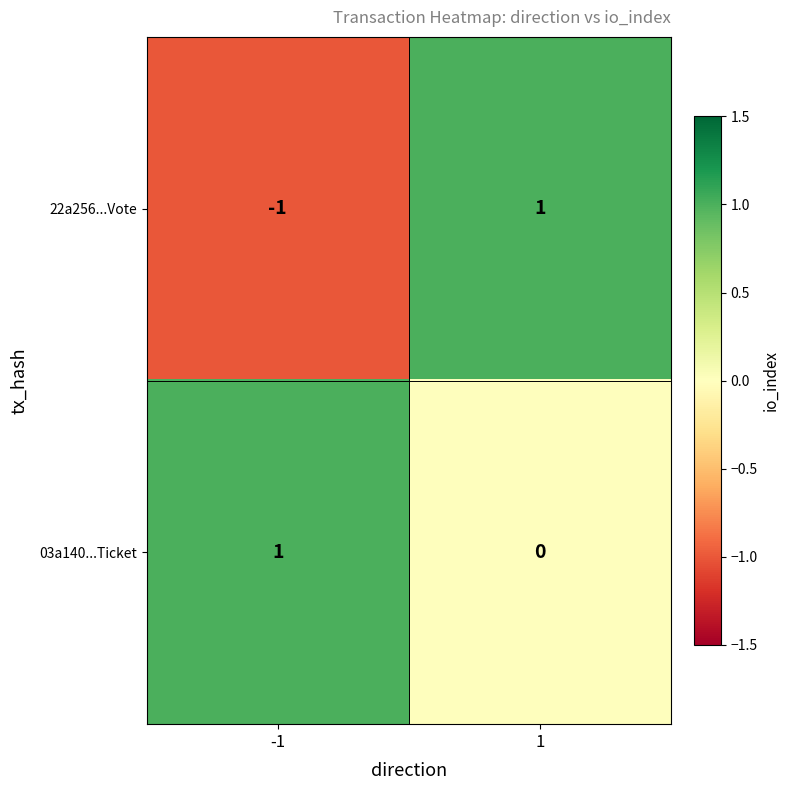

The value of 22a256...Vote at -1 is -1. True or false?

True